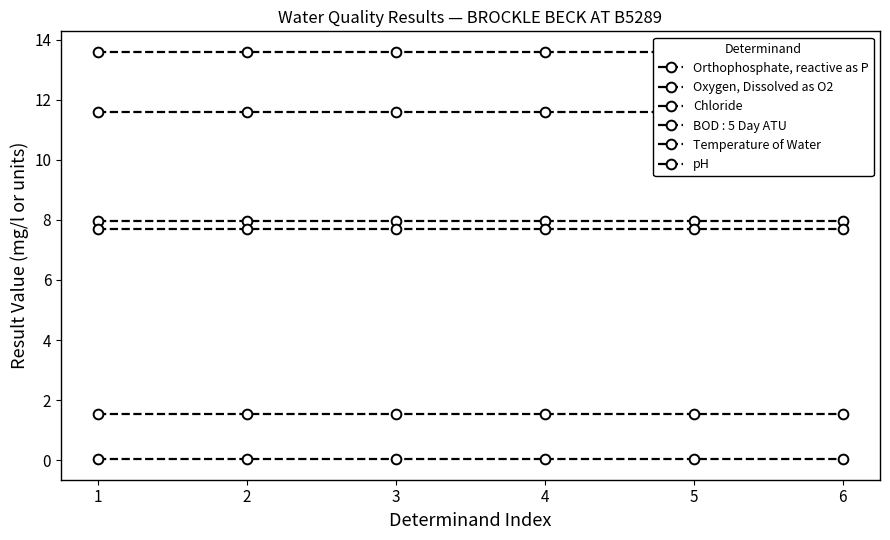

What is the highest value of the pH series?

7.7